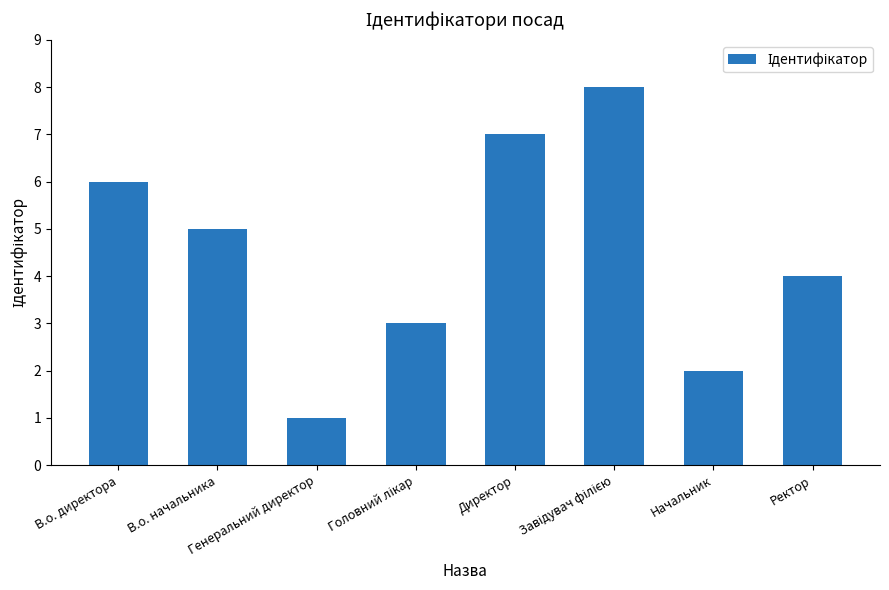

Reading left to right, list all the values displayed in this chart.

6	5	1	3	7	8	2	4